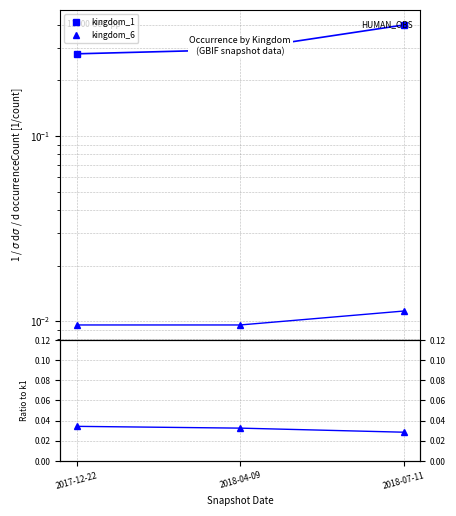

The value of kingdom_1 at 2017-12-22 is 0.5. True or false?

False